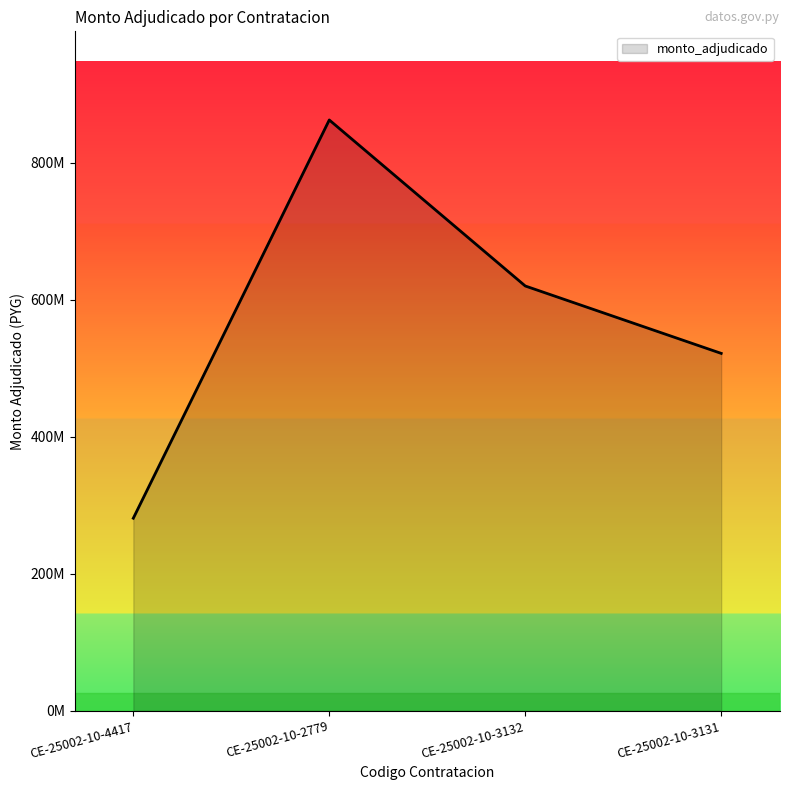

How many data points are above 620306550?

1